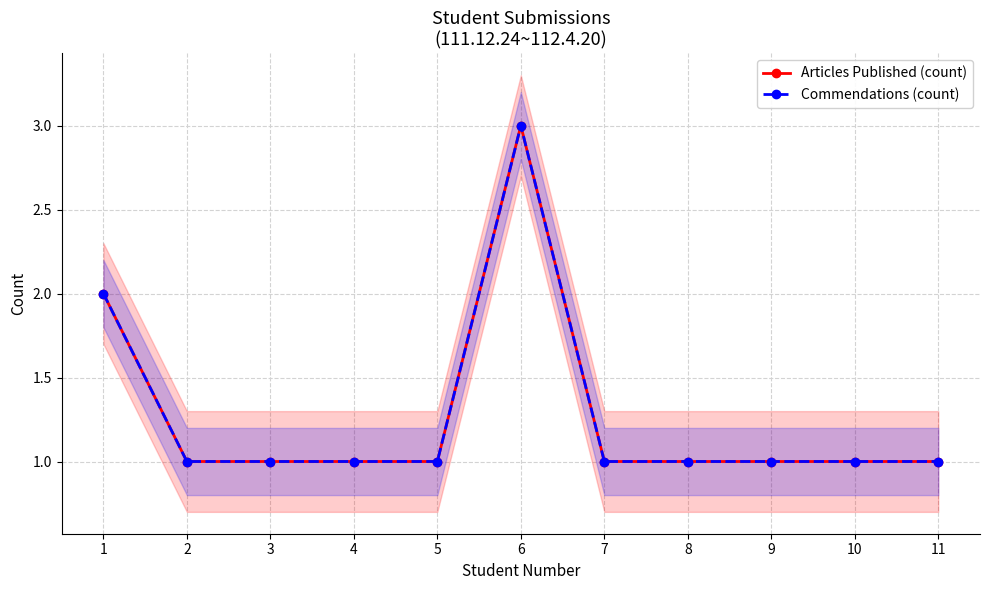

At 9, list the series in order from largest to smallest.

Articles Published (count), Commendations (count)